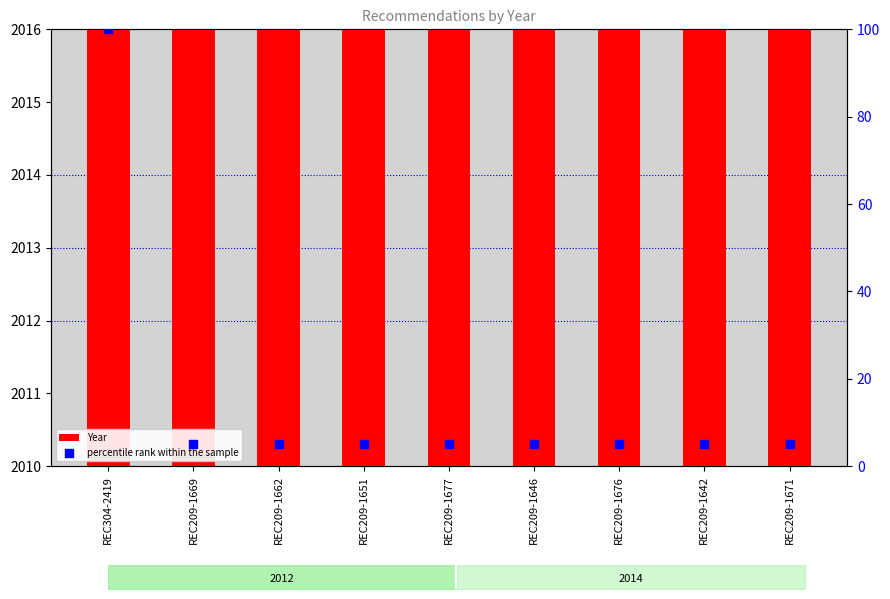

What is the total value across all series at REC209-1669?

2017